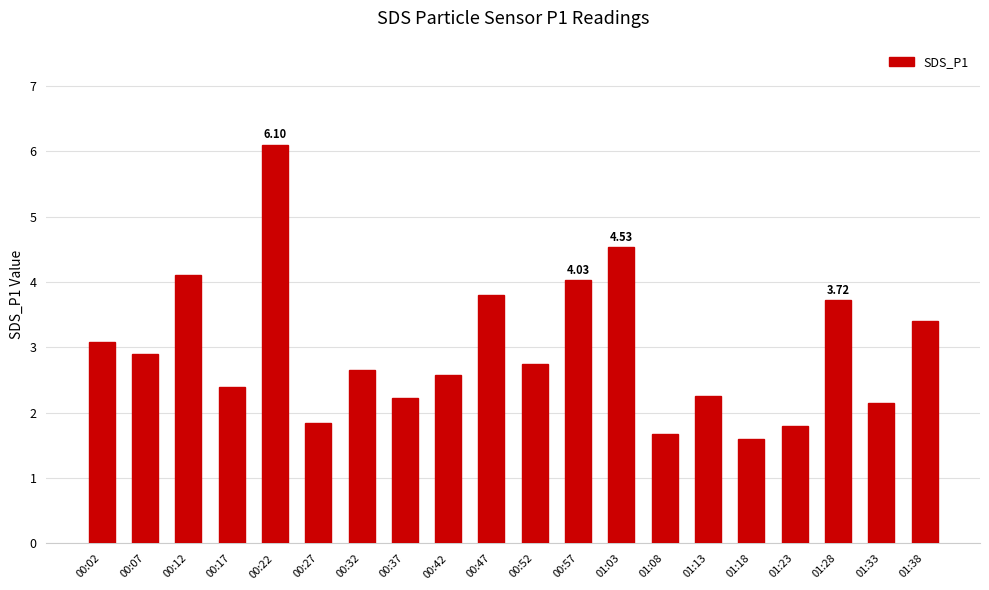

Are the bars horizontal?

No